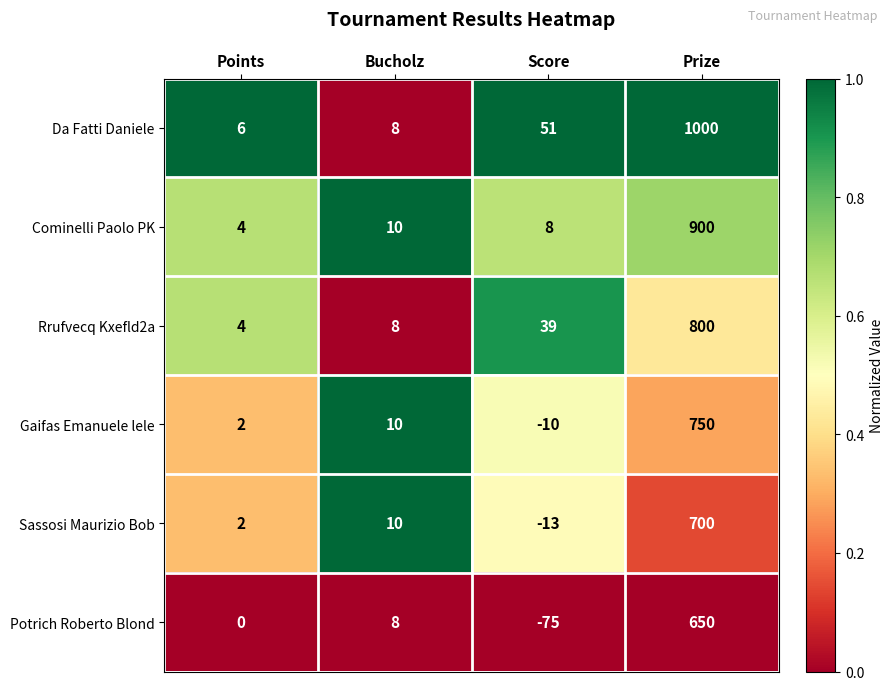

What is the average value of the Gaifas Emanuele lele series?

188